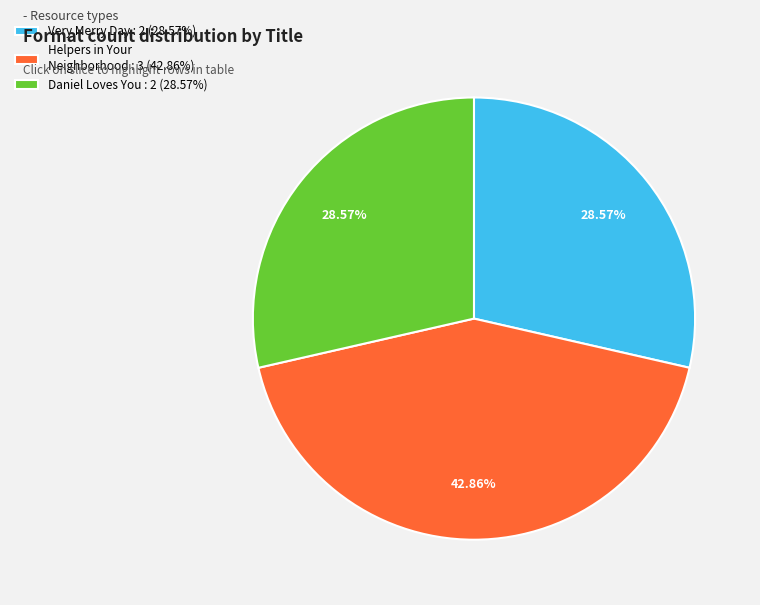

To the nearest percent, what is the difference between the largest and smallest slice percentages?

14%